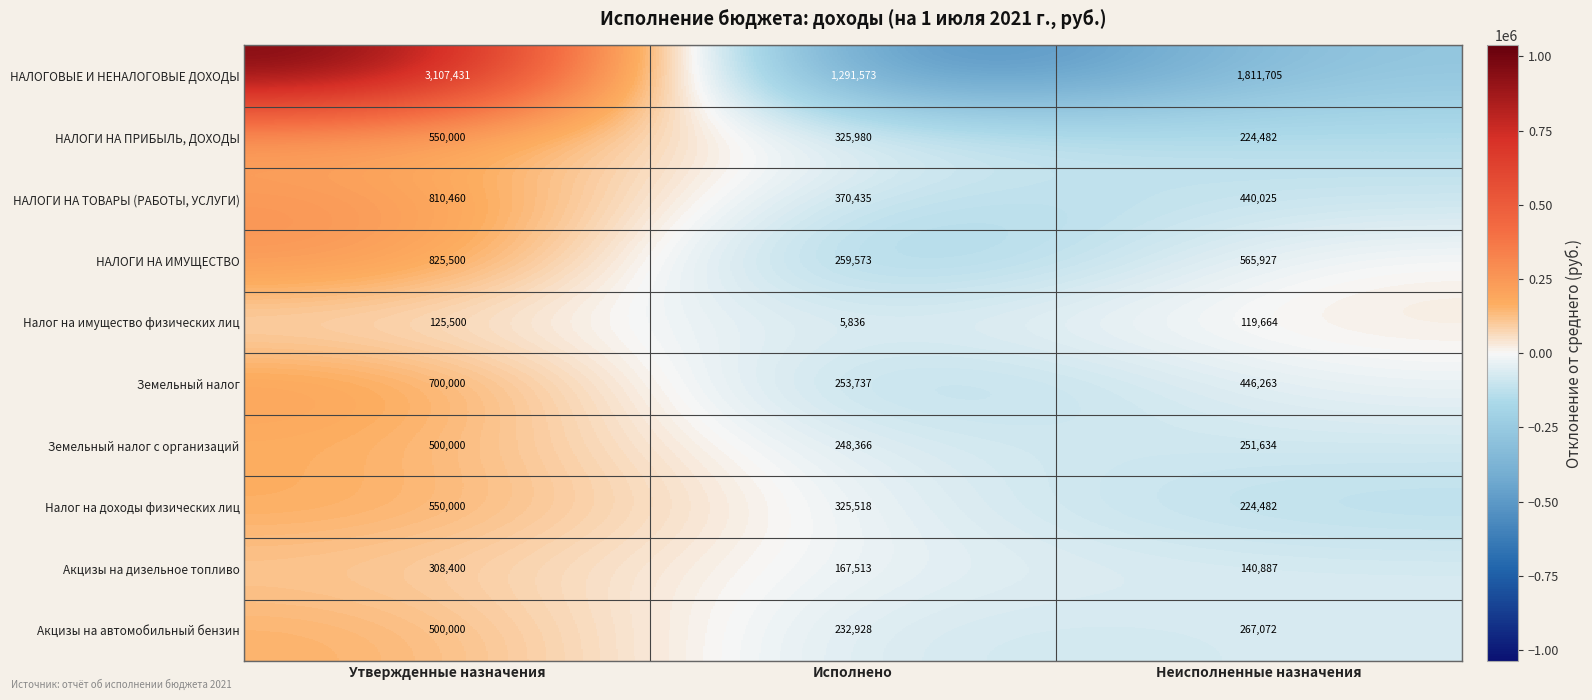

Count the number of data series in this chart.

10